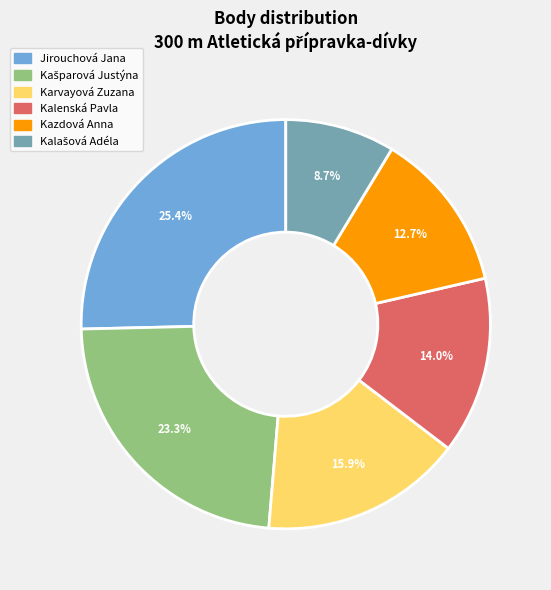

To the nearest percent, what is the difference between the largest and smallest slice percentages?

17%